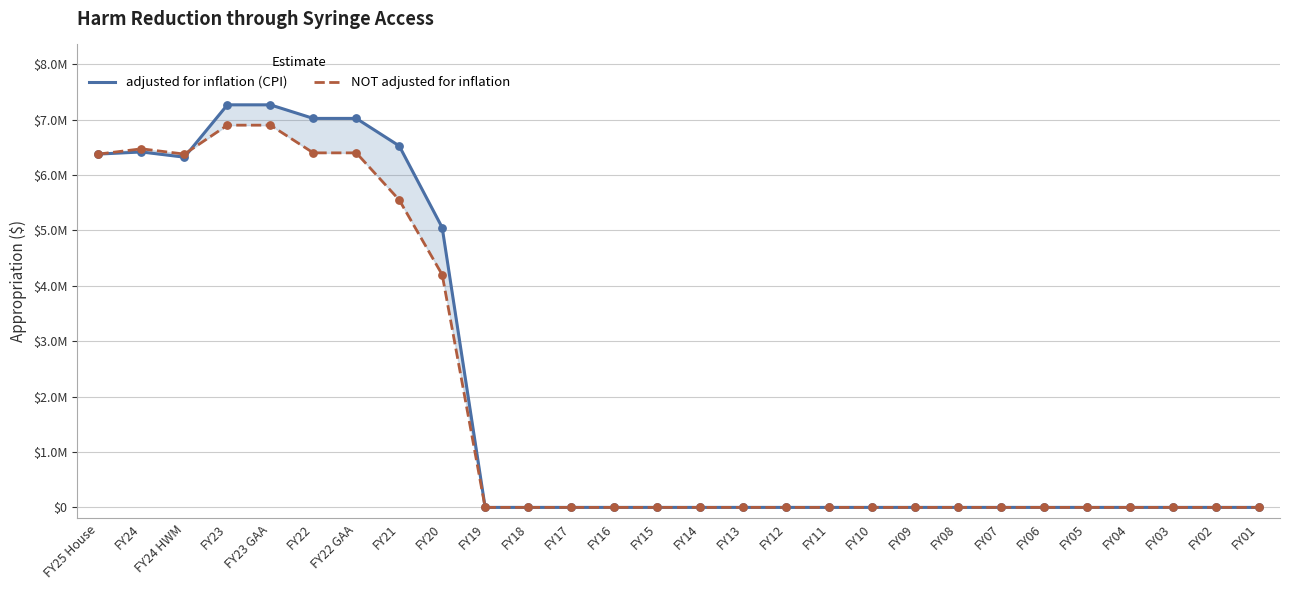

At which category is the sum across all series the highest?

FY23